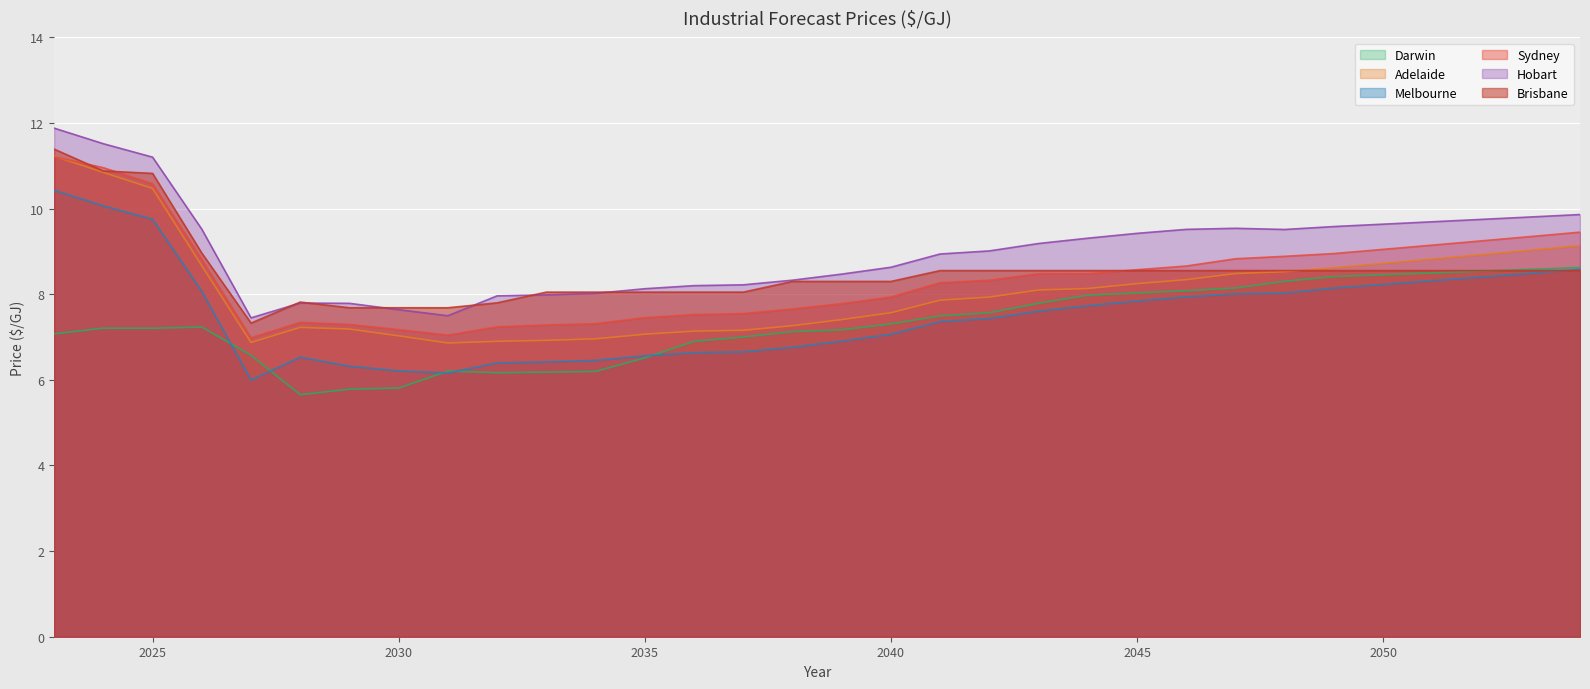

Does the chart display data point markers on the line(s)?

No